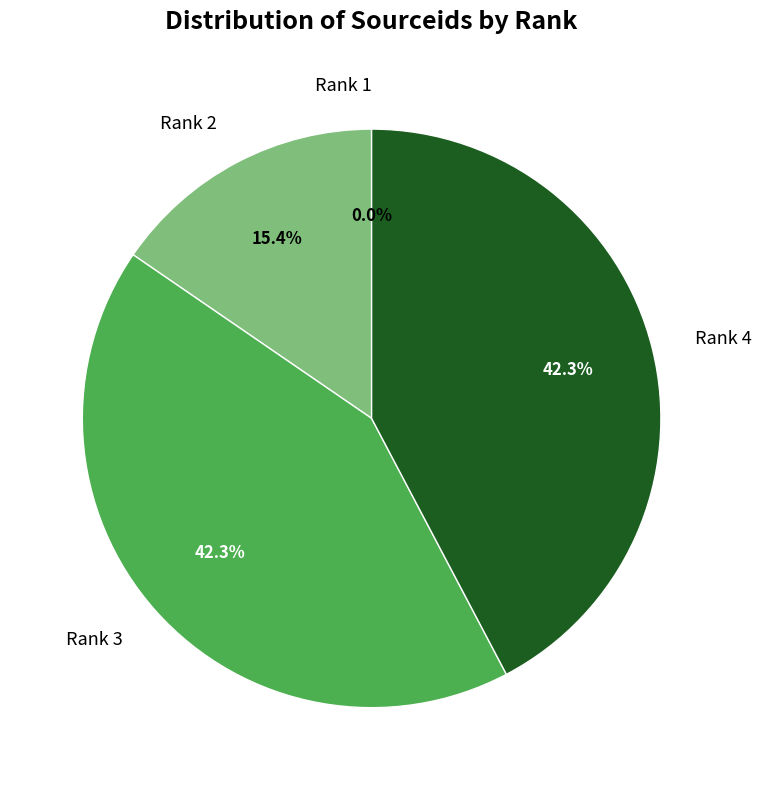

What is the ratio of the value at Rank 3 to the value at Rank 4?

1.0